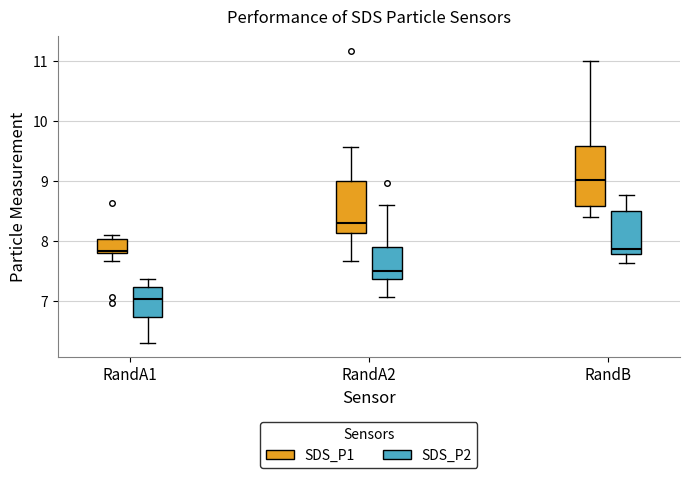

Reading left to right, read every box against the y-axis: the position of its median line, the range the box covers, and the ends of its whiskers. The values are not printed on the chart, so give them approximately, as read against the axis.

RandA1 (SDS_P1): median 7.8 (just above the box's lower edge), box 7.8 to 8.0, whiskers 7.7 to 8.1
RandA1 (SDS_P2): median 7.0, box 6.7 to 7.2, whiskers 6.3 to 7.4
RandA2 (SDS_P1): median 8.3, box 8.1 to 9.0, whiskers 7.7 to 9.6
RandA2 (SDS_P2): median 7.5, box 7.4 to 7.9, whiskers 7.1 to 8.6
RandB (SDS_P1): median 9.0, box 8.6 to 9.6, whiskers 8.4 to 11.0
RandB (SDS_P2): median 7.9, box 7.8 to 8.5, whiskers 7.6 to 8.8